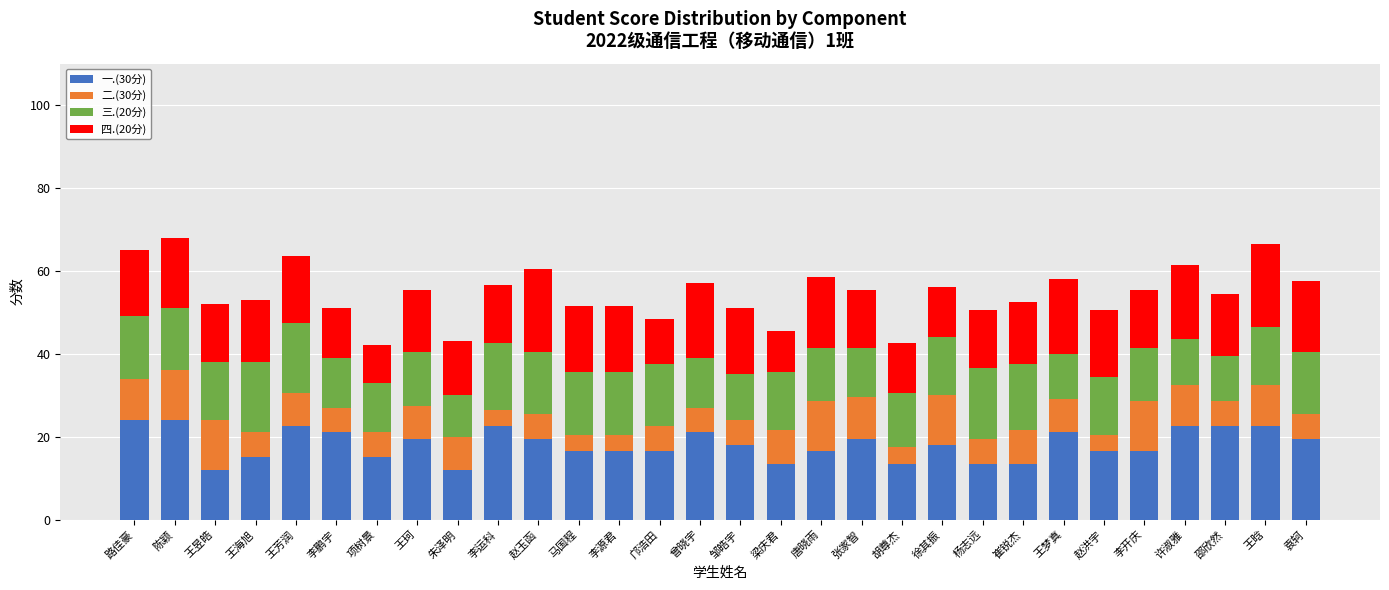

The value of 一.(30分) at 邝浩田 is 28.8. True or false?

False